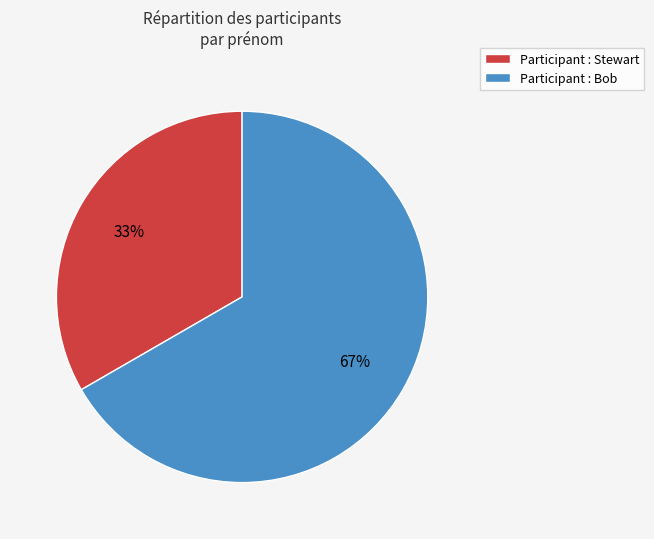

Which has a higher value, Participant : Bob or Participant : Stewart?

Participant : Bob